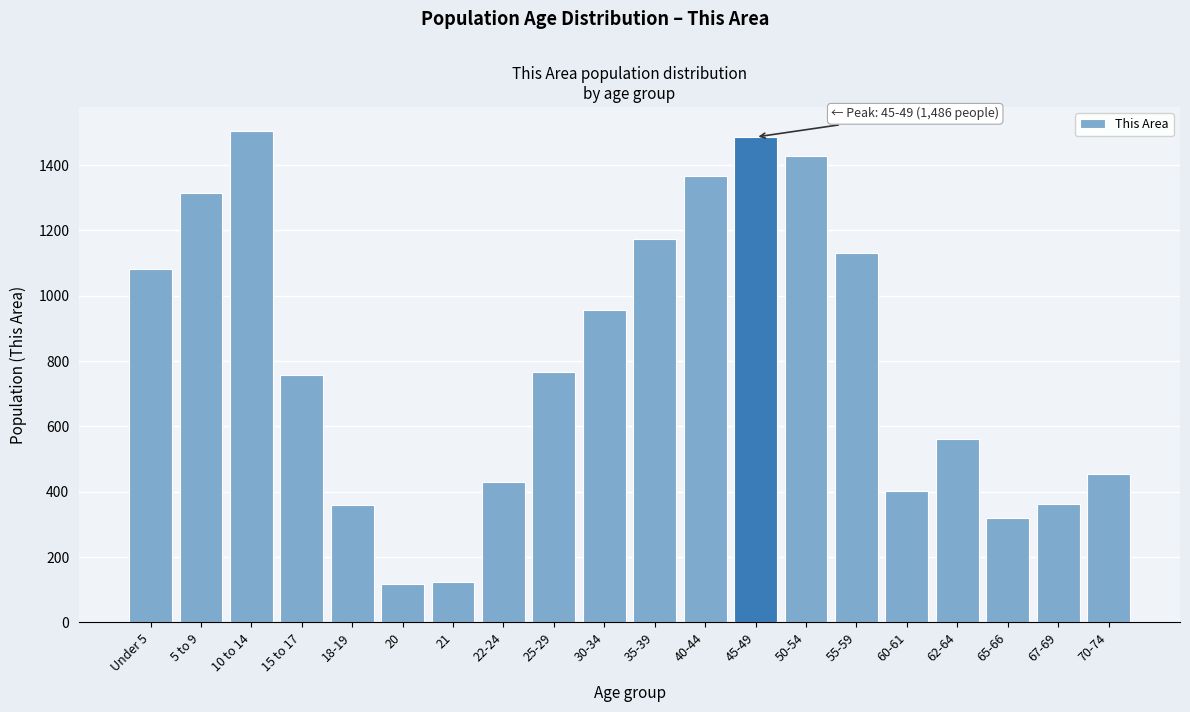

What is the change in value from 10 to 14 to 40-44?

-136